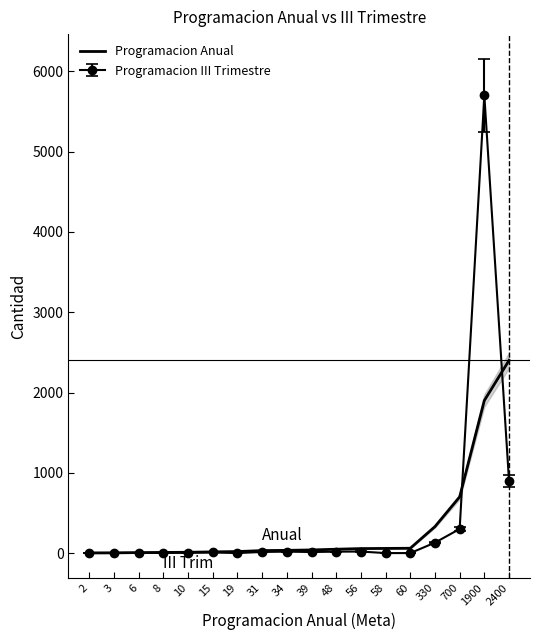

What is the sum of all values?

5719